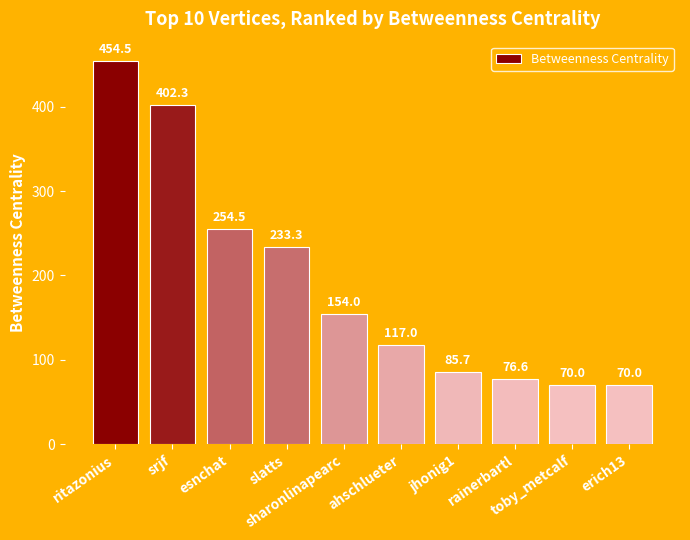

Reading right to left, what are all the values shown in this chart?

erich13=70.0	toby_metcalf=70.0	rainerbartl=76.6	jhonig1=85.7	ahschlueter=117.0	sharonlinapearc=154.0	slatts=233.3	esnchat=254.5	srjf=402.3	ritazonius=454.5